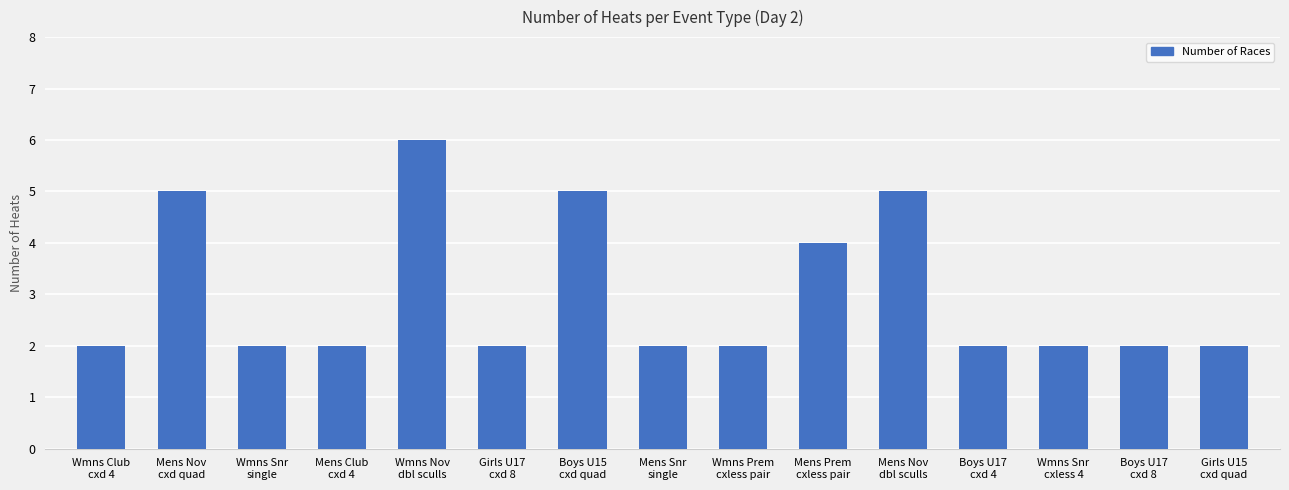

What is the maximum value shown in the chart?

6